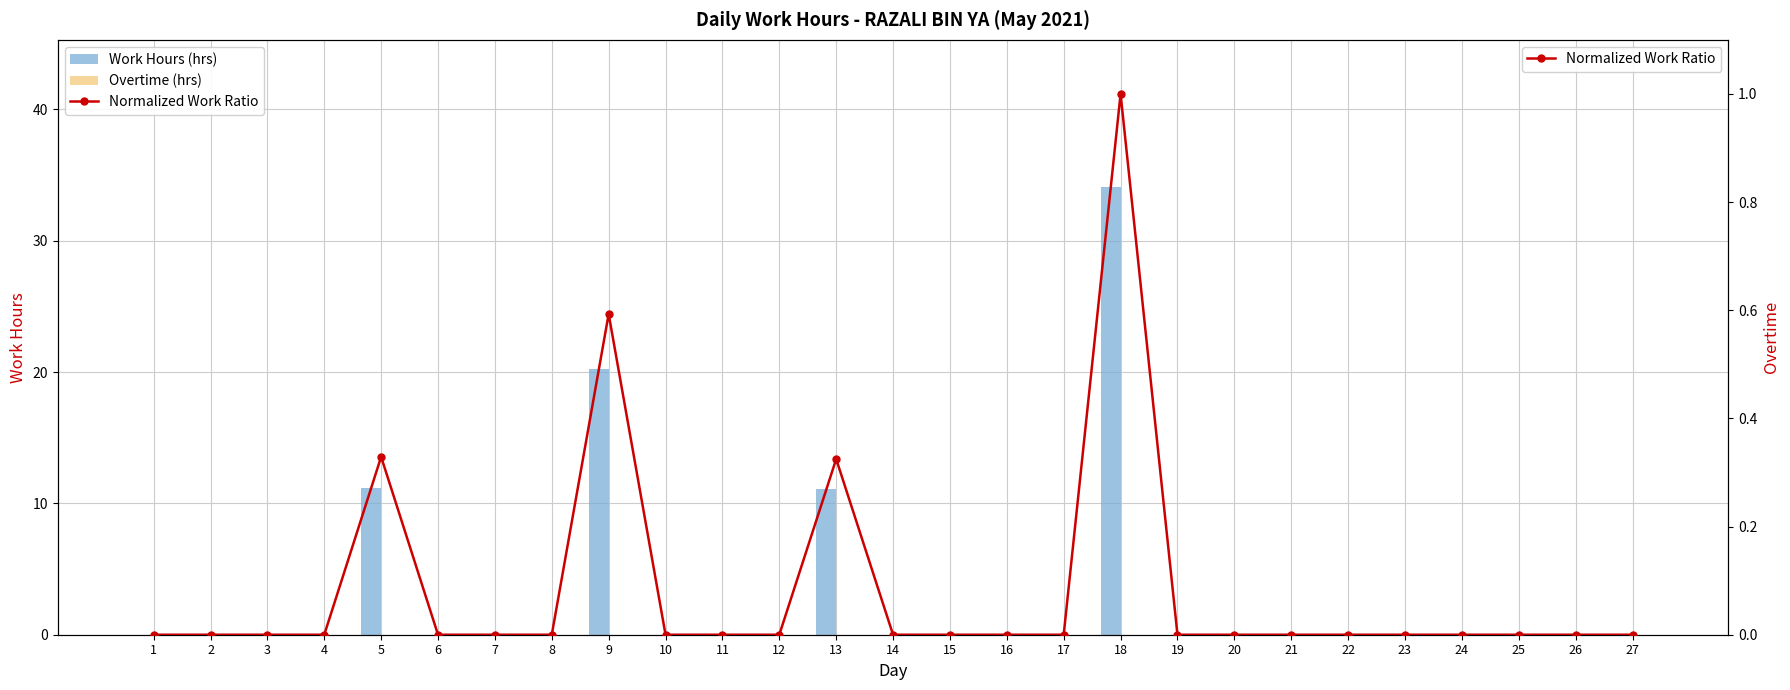

Which series has the largest range (max minus min)?

Work Hours (hrs)